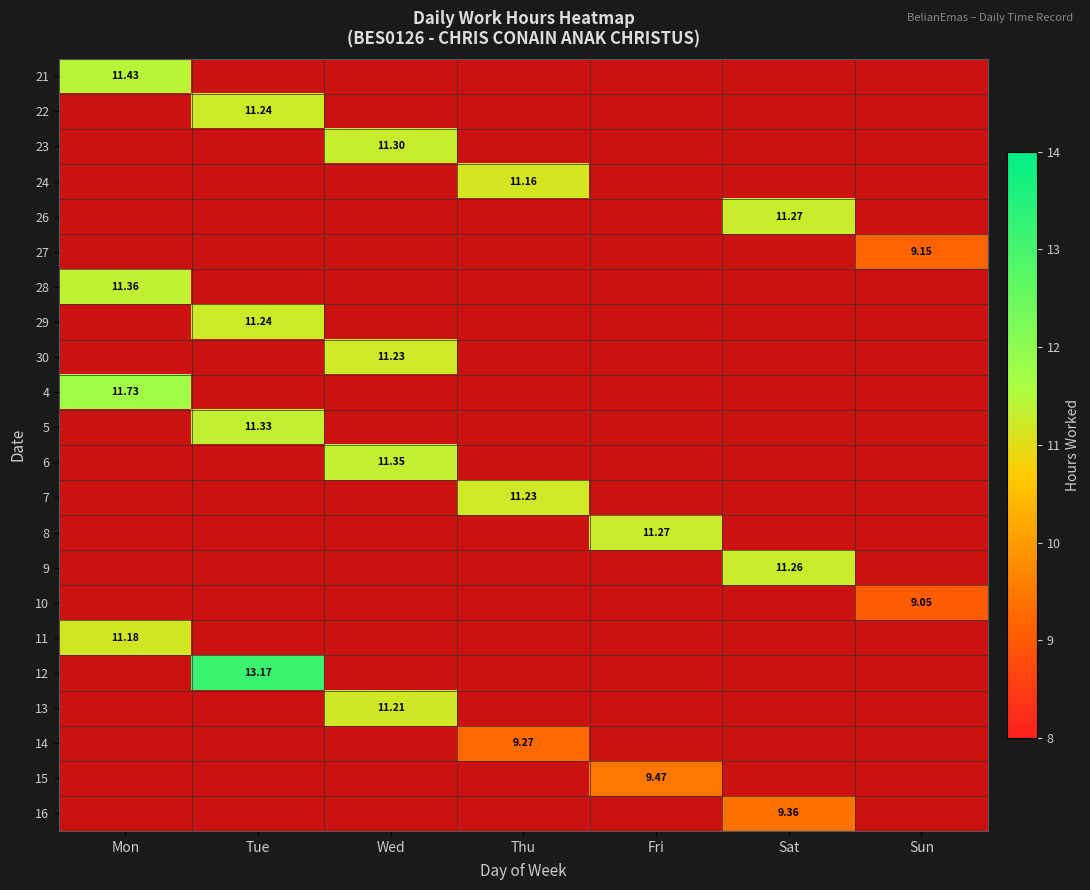

How many data points does each series have?

7